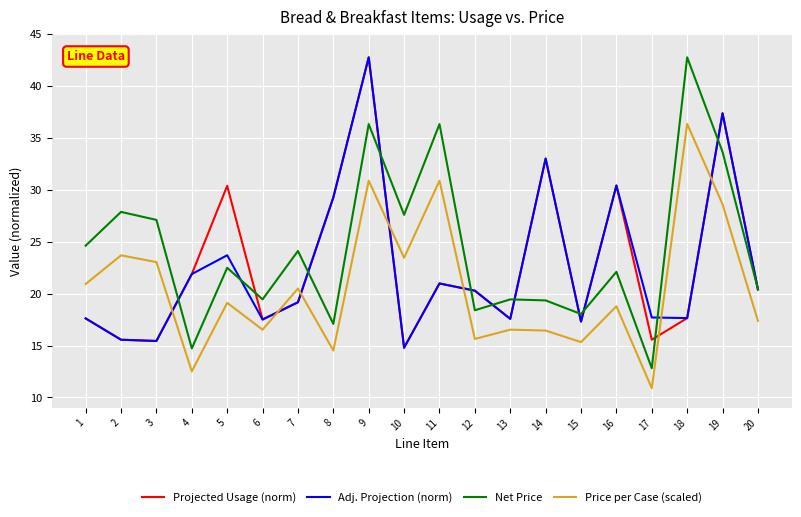

Is it true that Projected Usage (norm) equals 25.9 at 13?

False